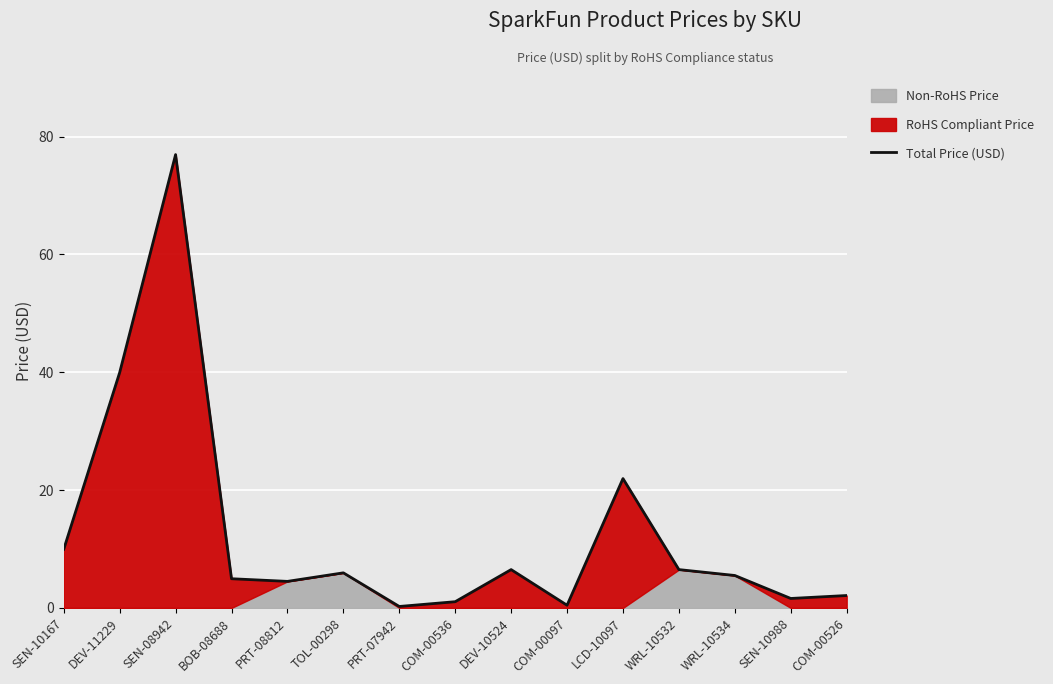

What is the difference between the maximum and minimum values?

76.7